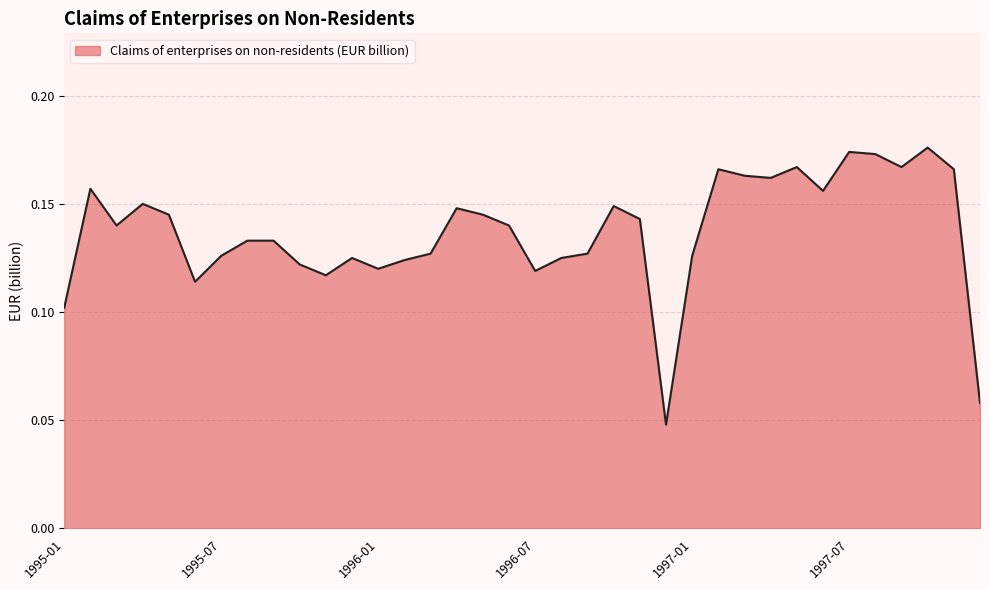

What is the difference between the maximum and second lowest values?

0.1